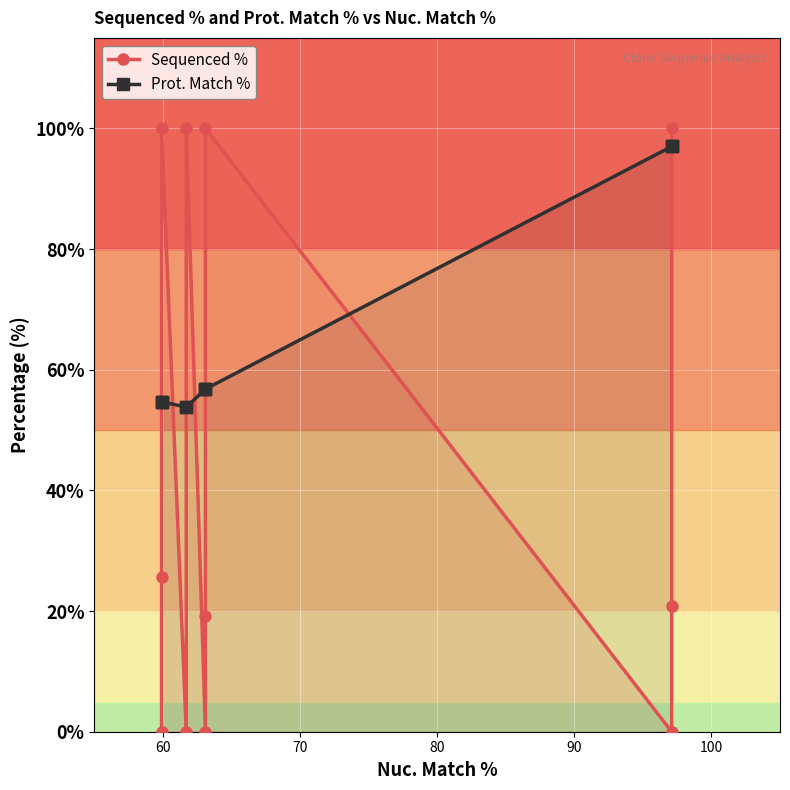

How many lines are shown in the chart?

2